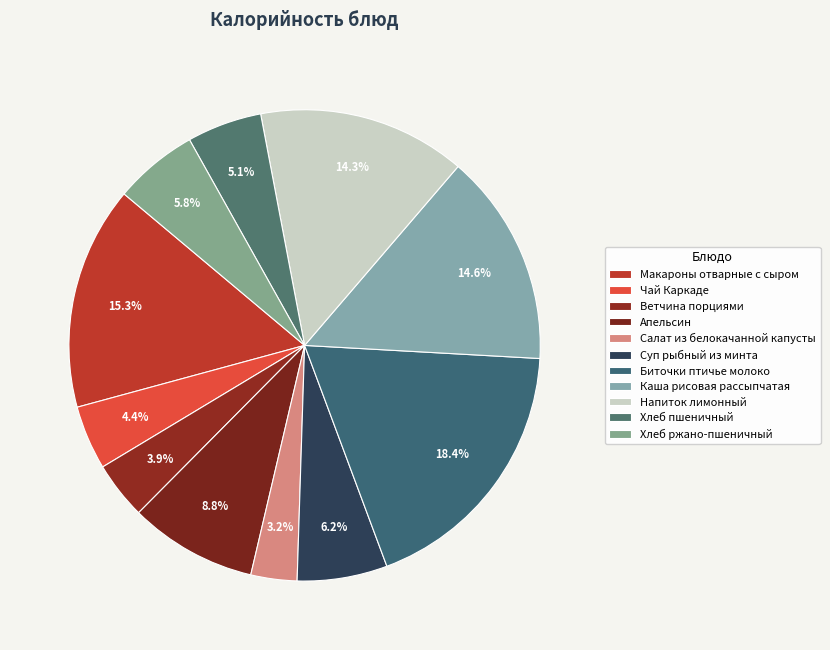

How many slices are in this pie chart?

11